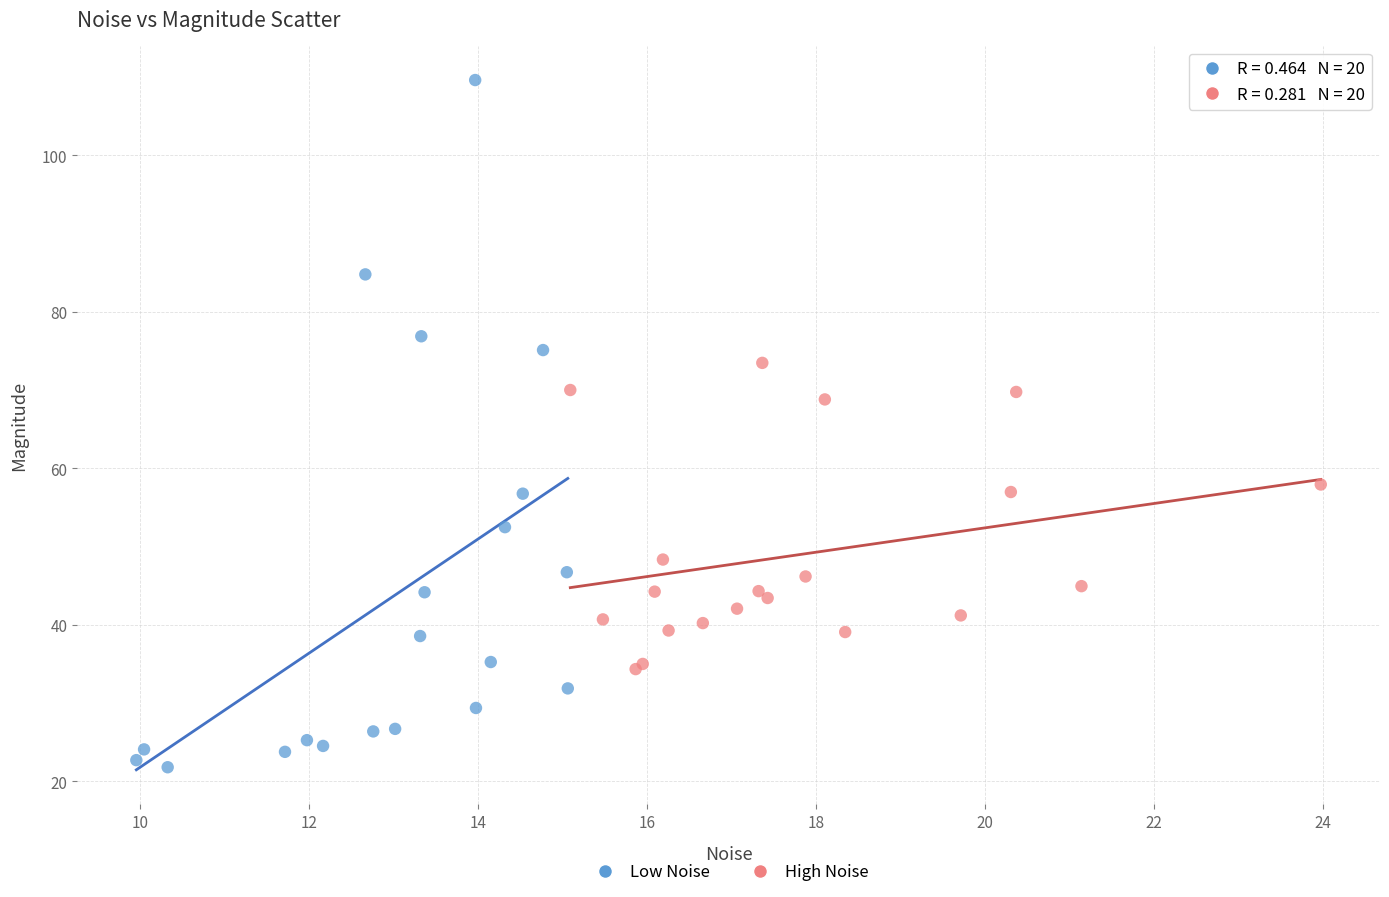

What are all the series names shown in the legend?

Low Noise, High Noise